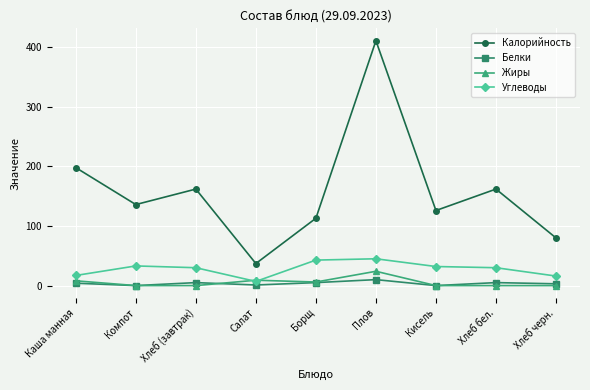

How many times do Углеводы and Жиры cross each other?

2